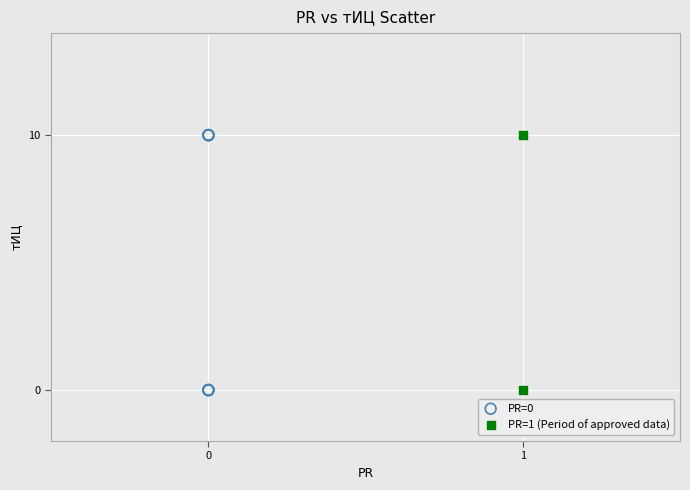

What are all the series names shown in the legend?

PR=0, PR=1 (Period of approved data)